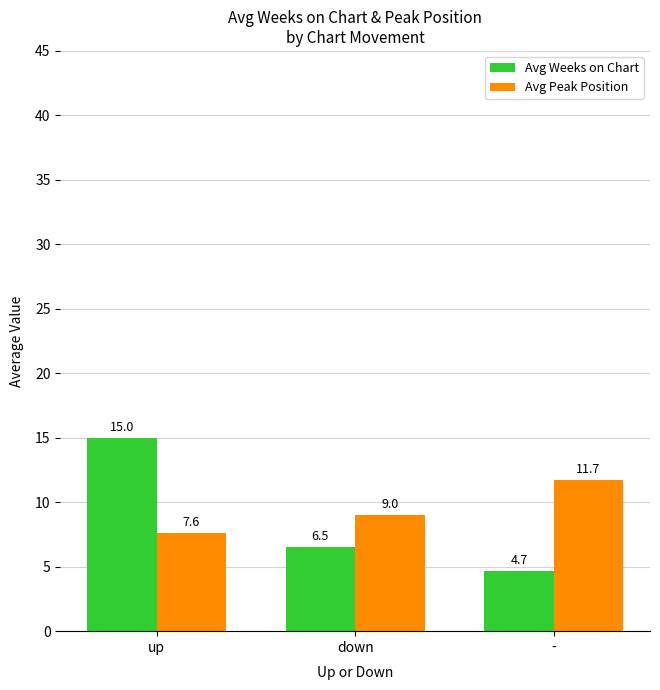

Which series has the largest range (max minus min)?

Avg Weeks on Chart